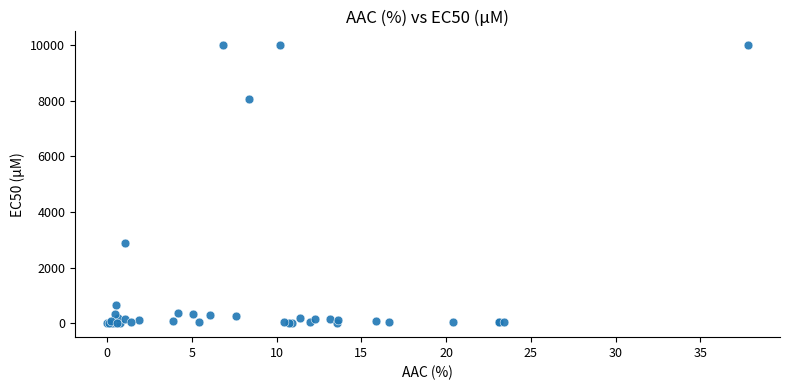

What Y value in the scatter plot is closest to 5000?

2880.0